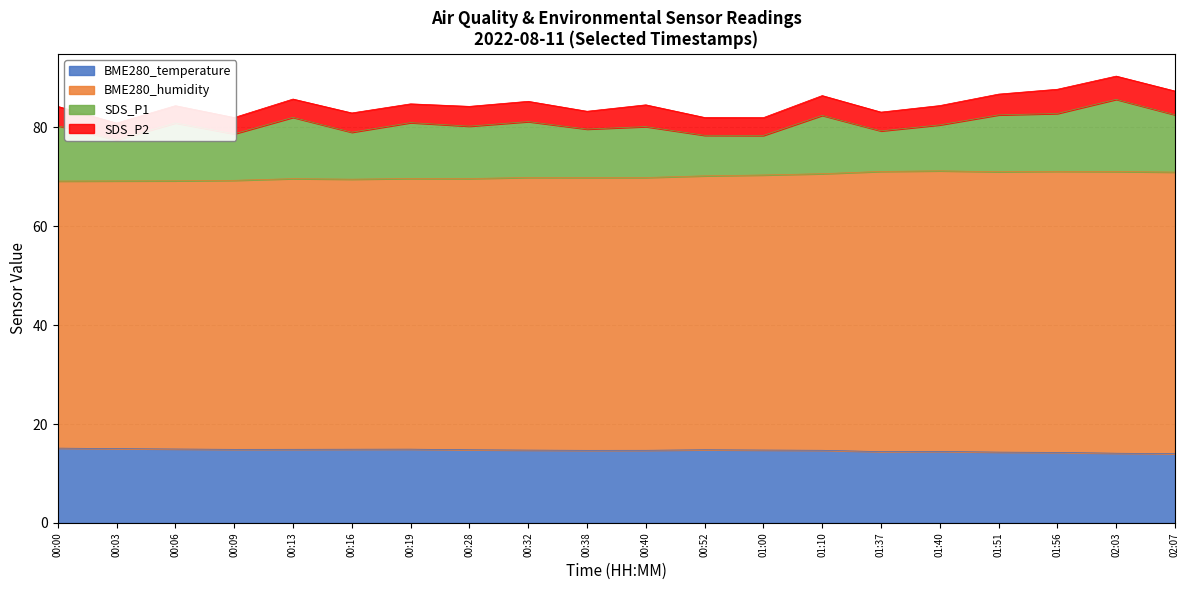

True or false: BME280_temperature and BME280_humidity cross at least once.

False